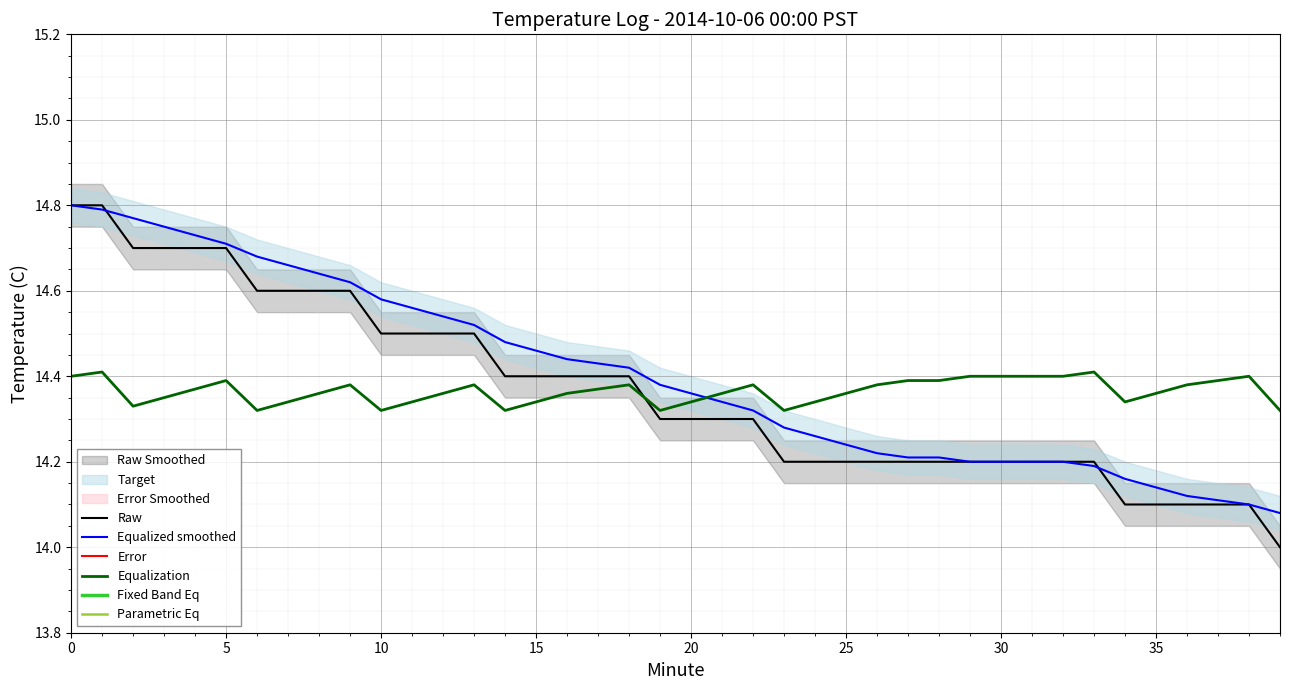

How many intersections are there between Equalization and Equalized smoothed?

1